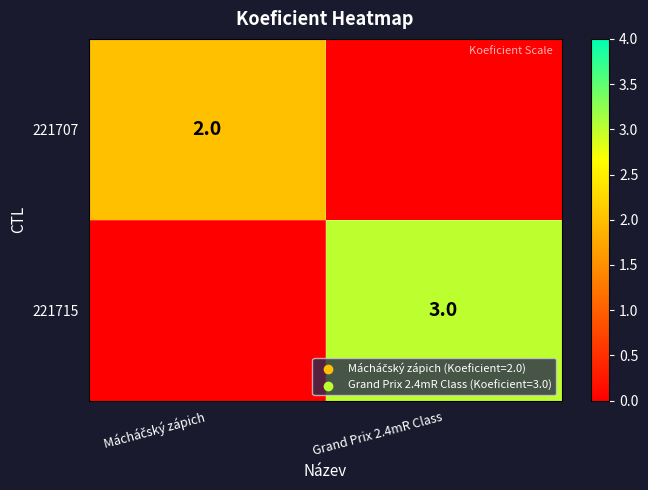

Is the value of 221707 at Mácháčský zápich greater than the value of 221715 at Mácháčský zápich?

Yes